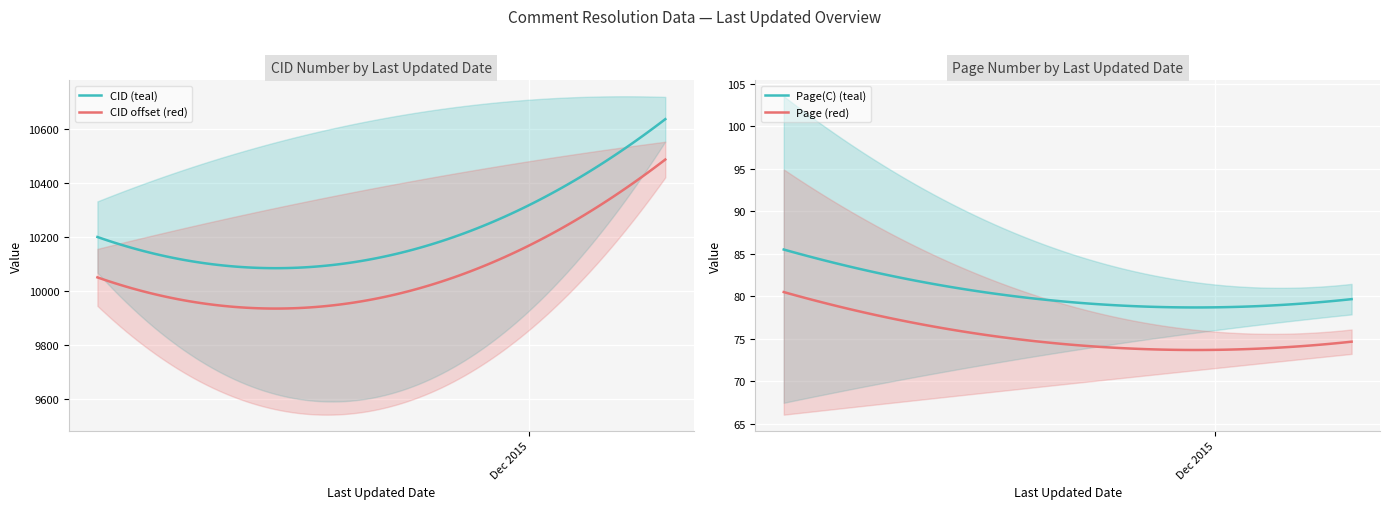

True or false: CID (teal) and CID offset (red) cross at least once.

False